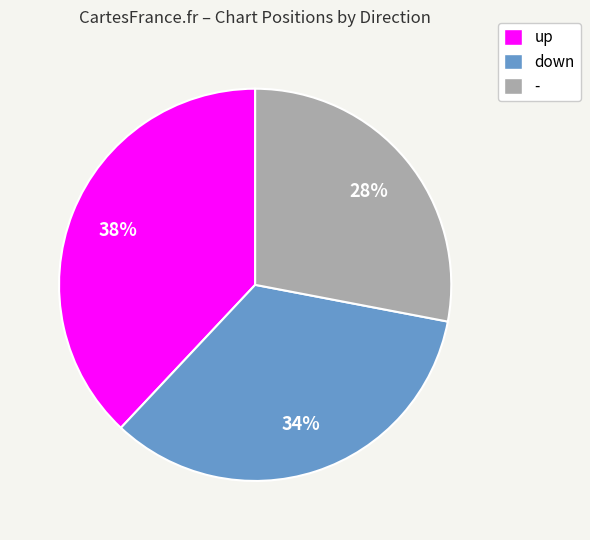

What is the ratio of the value at down to the value at -?

1.2